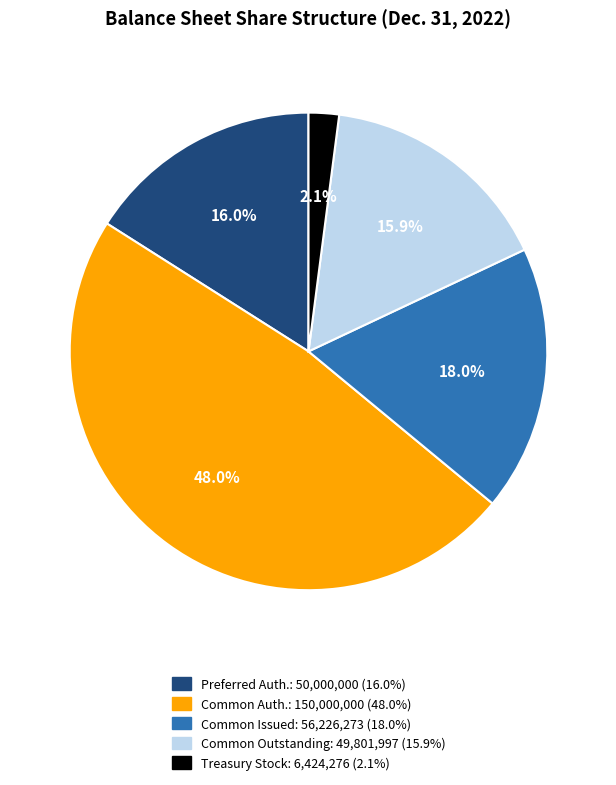

Is there a majority slice in this chart?

No